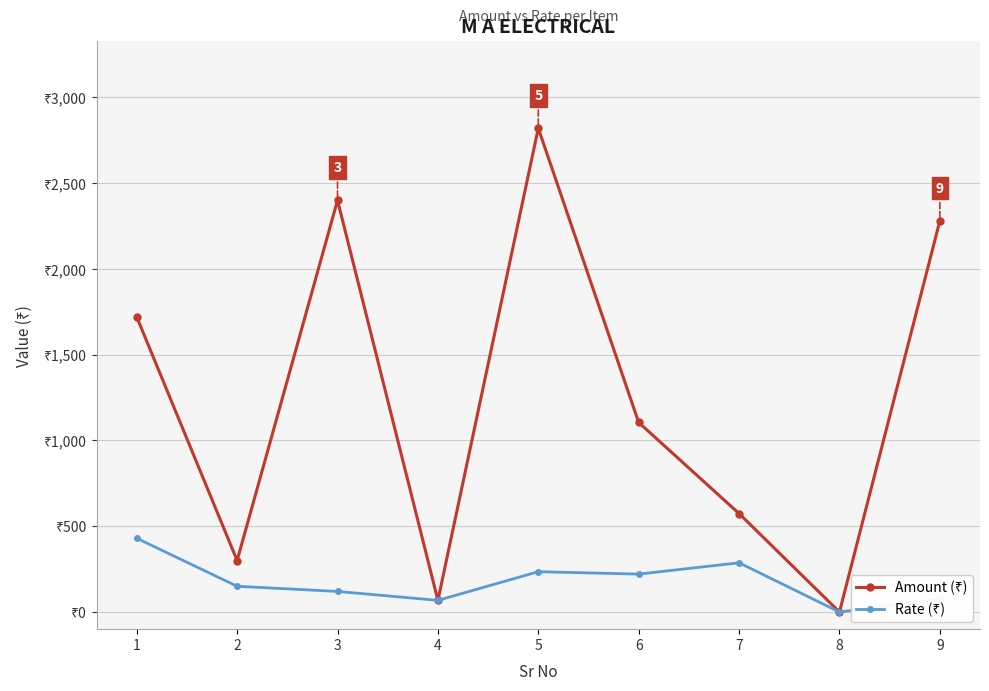

Is this an area chart (filled region under the line)?

No